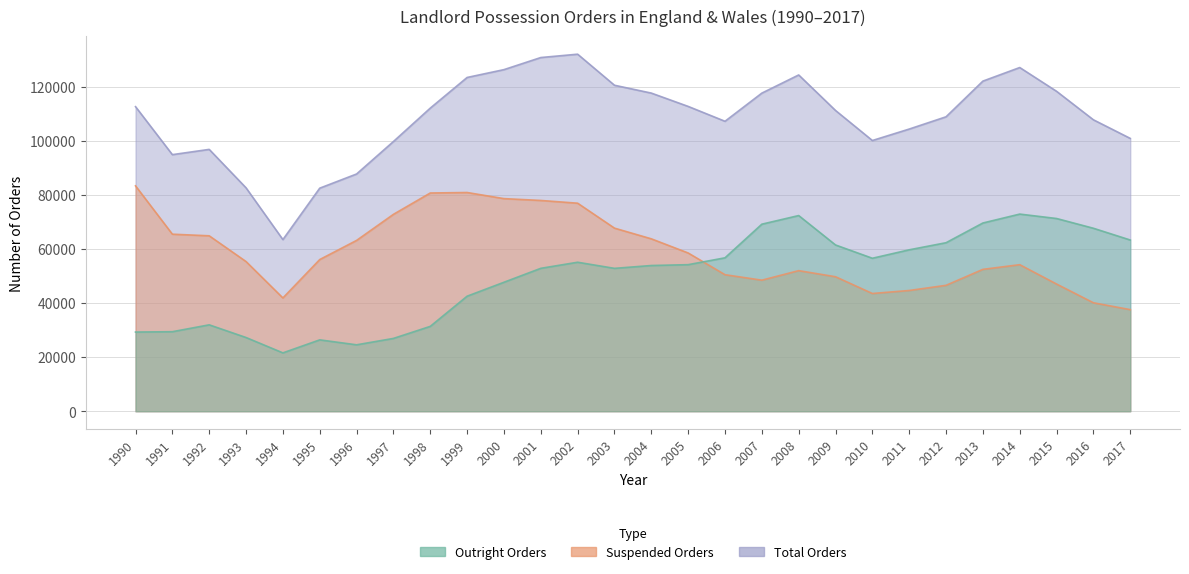

What is the value of the Suspended Orders point at the 2nd from the left?

65559